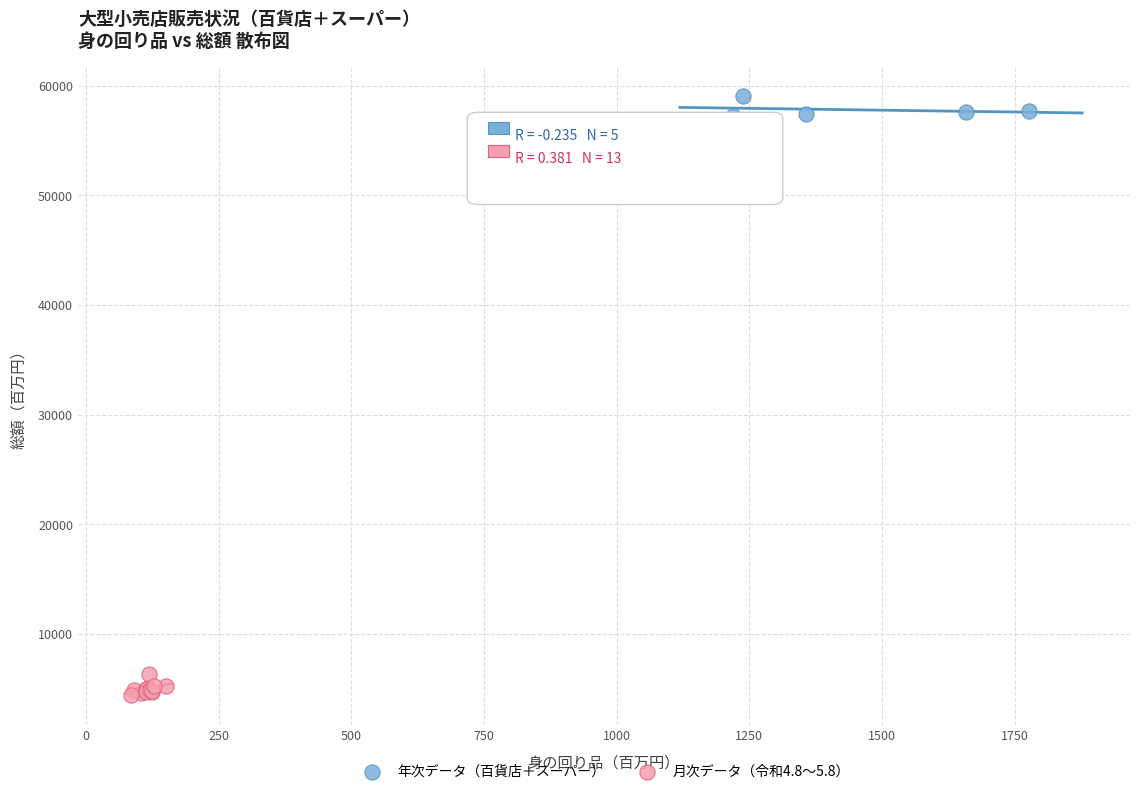

Which series reaches the maximum Y coordinate?

年次データ（百貨店＋スーパー）